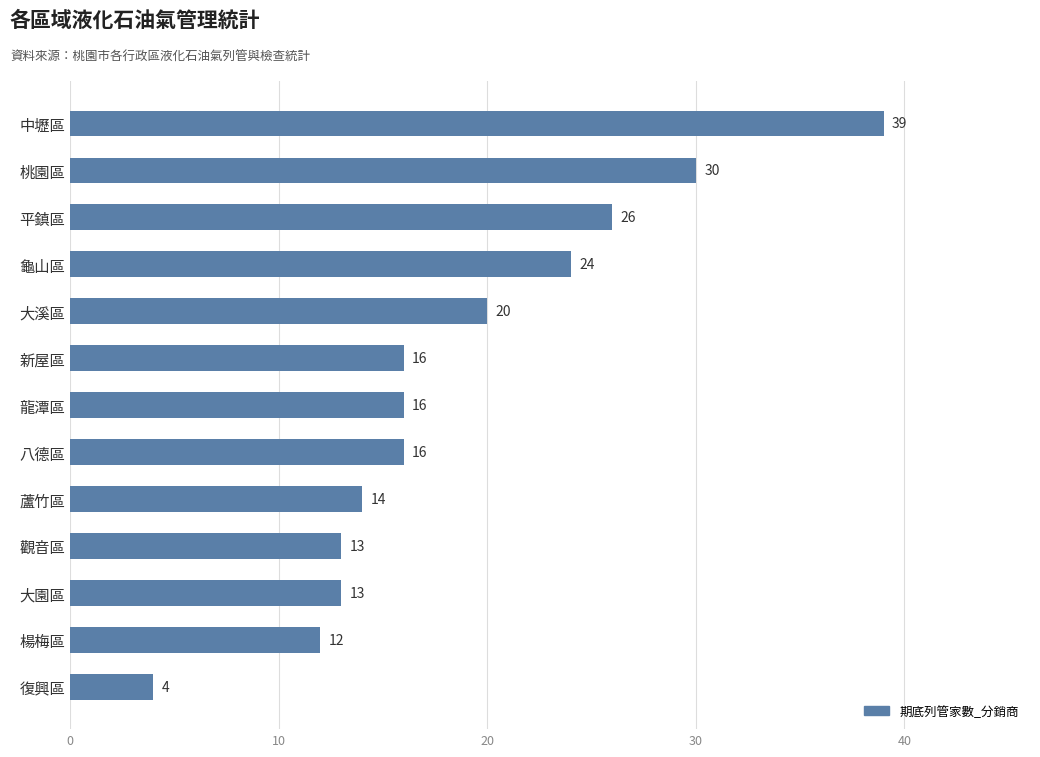

What is the minimum value shown in the chart?

4